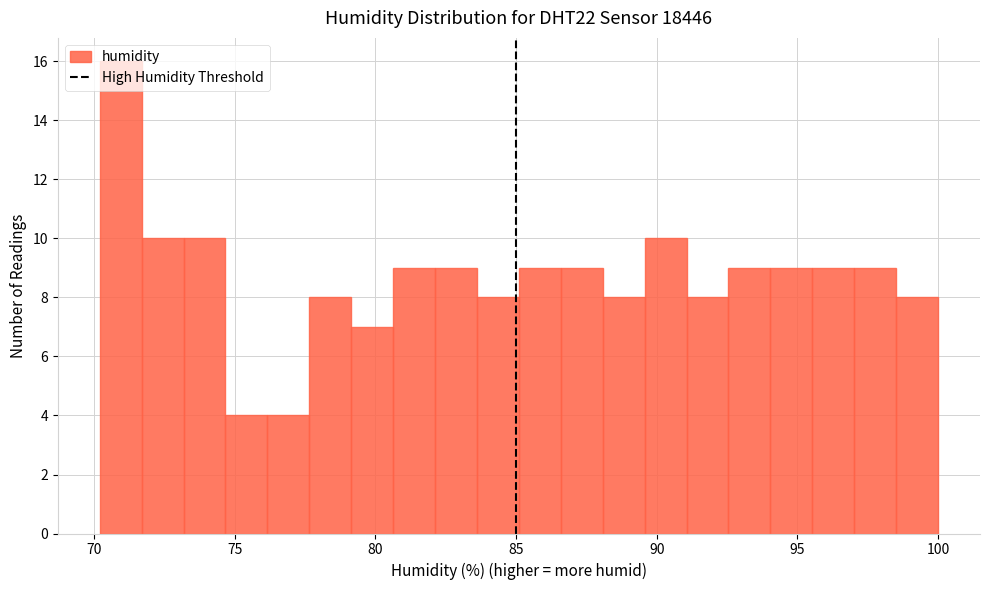

Around what value on the x-axis is the tallest bar? Give the approximate position of its centre, as read against the axis.

71.0